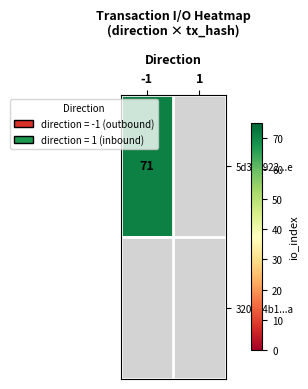

Is the value of 5d343922ae6aac708100dd92ddc5b7c0899923e at io_index greater than the value of 320934b14dfc76e2f1c91f33363e76b0d7c7c3a at io_index?

Yes